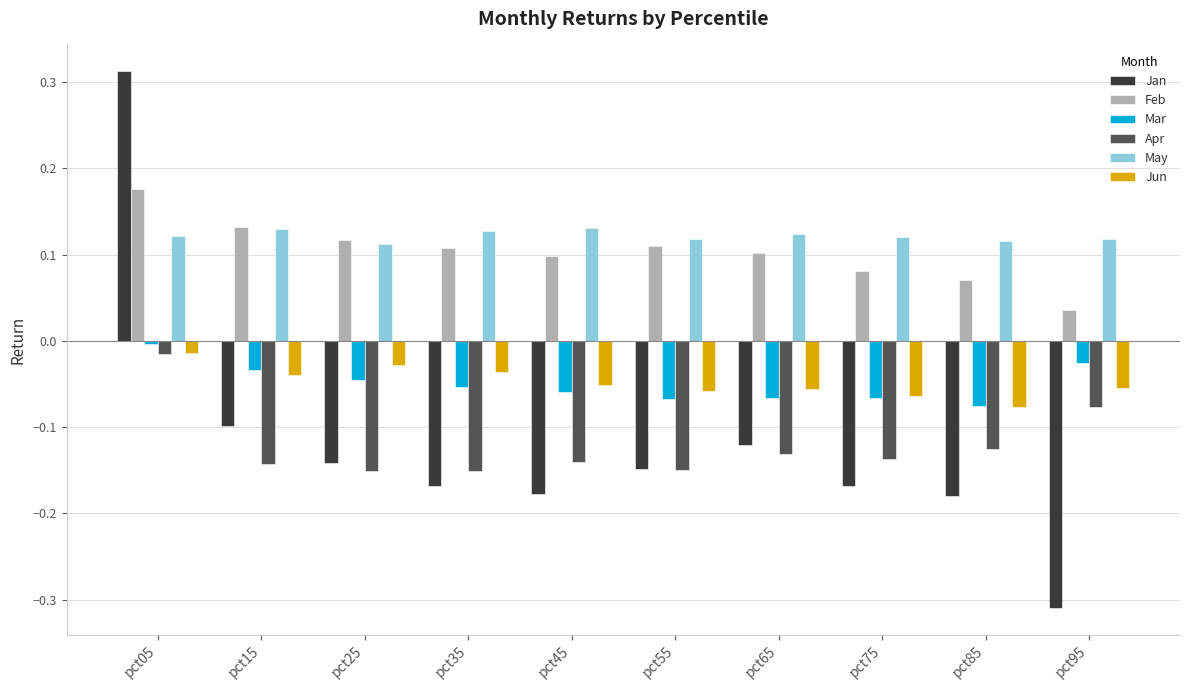

At which label does Feb reach its peak?

pct05